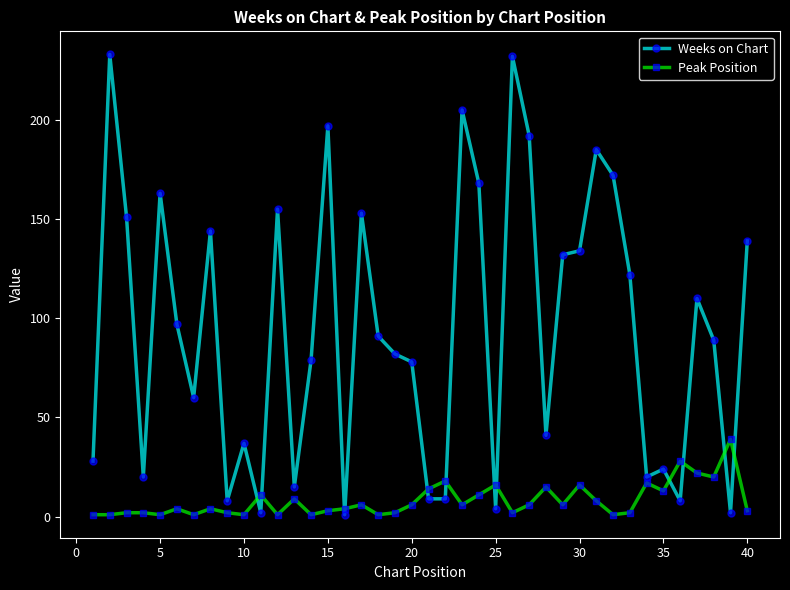

True or false: Peak Position has more than 0 interior local peaks.

True